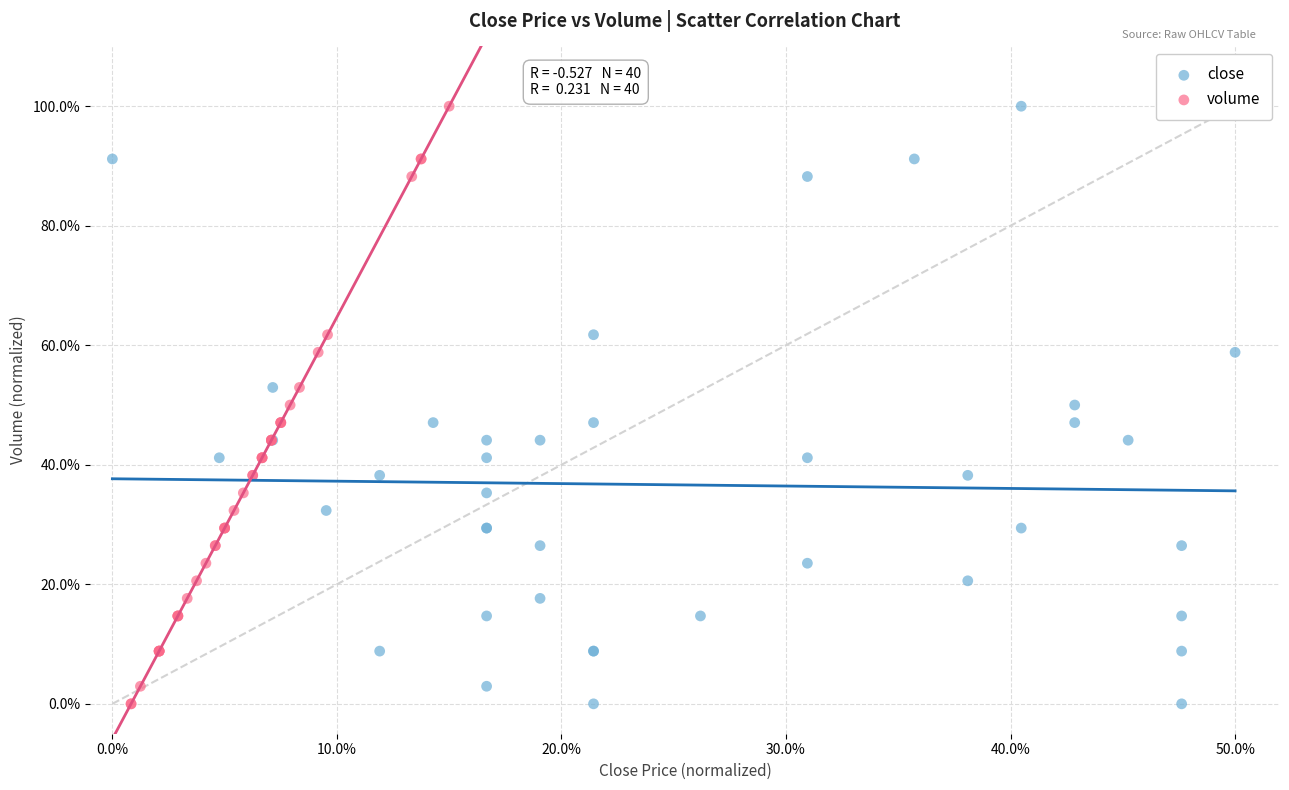

What are all the series names shown in the legend?

close, volume